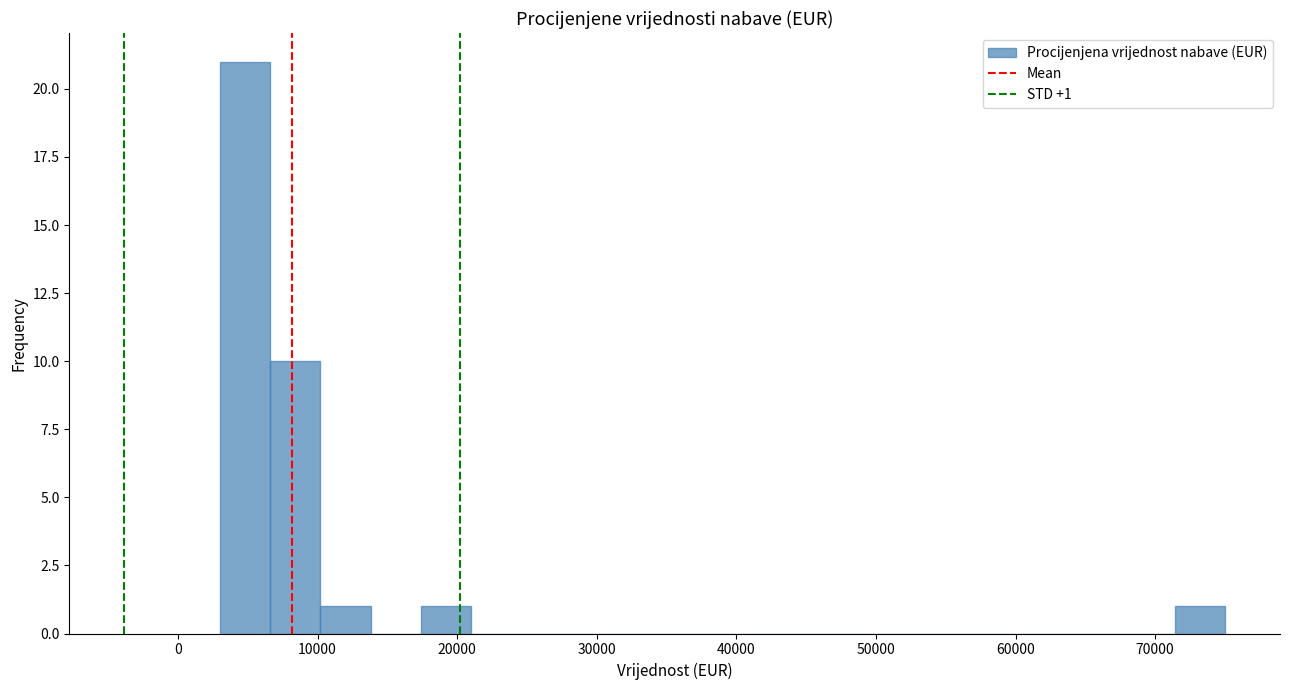

Read against the x-axis, roughly where is the centre of the tallest bar?

5000